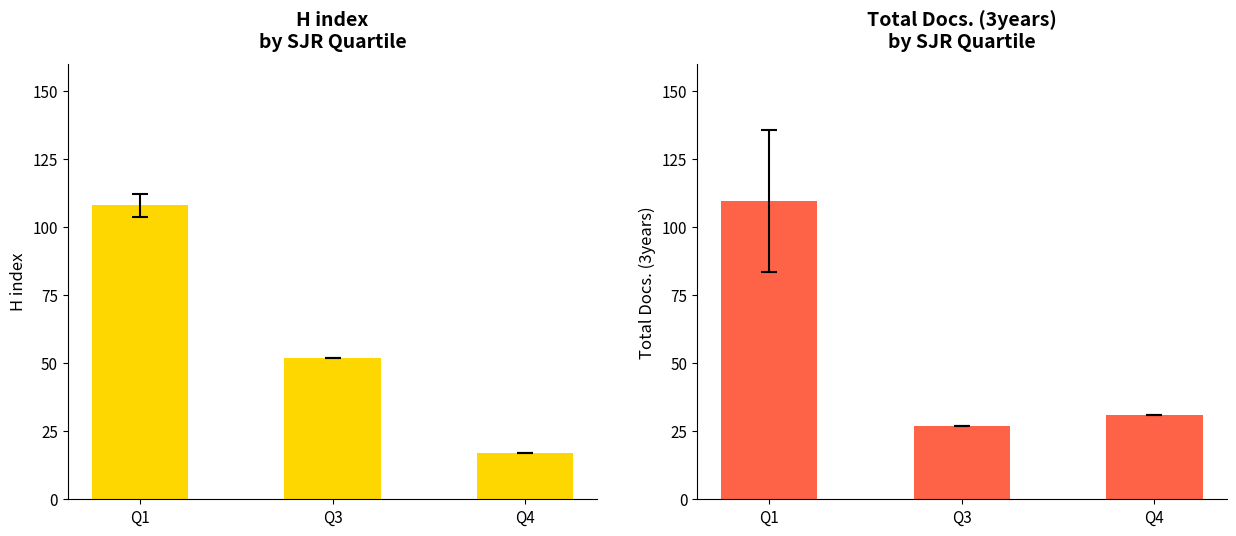

At which label does Total Docs. (3years) reach its peak?

Q1